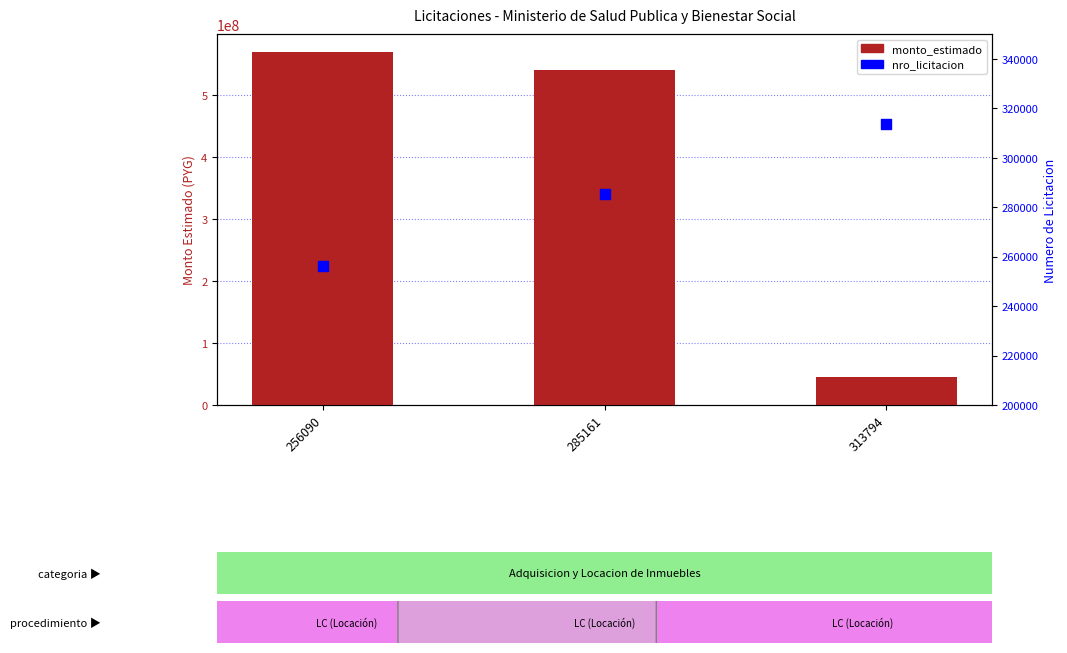

At how many categories does at least one series exceed 392074423?

2